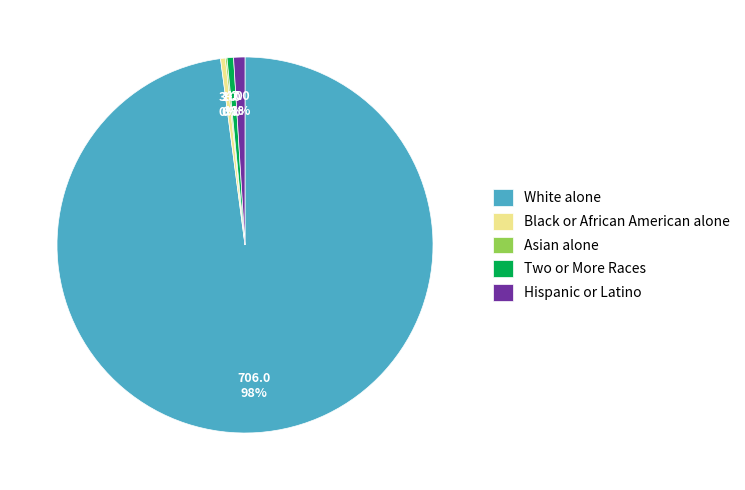

Do Hispanic or Latino and Black or African American alone together represent more than half of the pie?

No